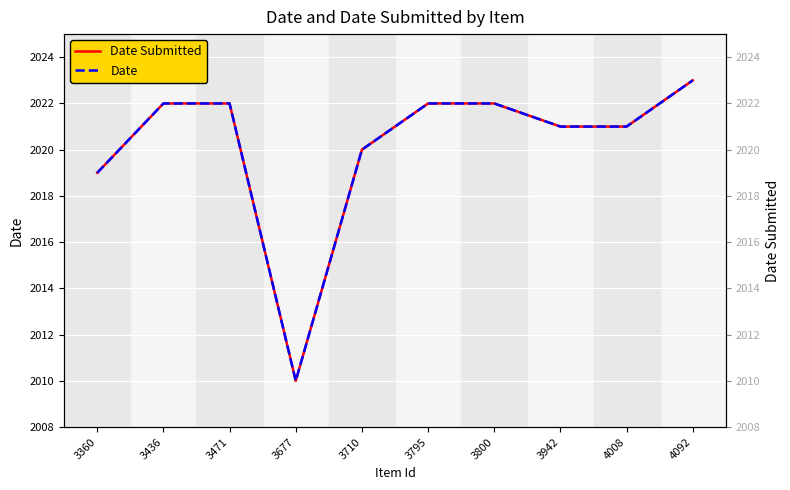

Where is the first local minimum for Date?

3677